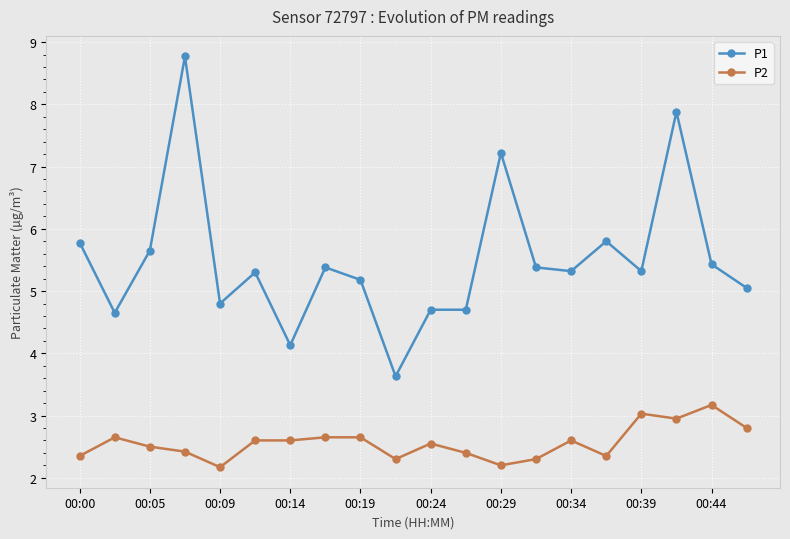

List the series in order of their peak value, lowest first.

P2, P1